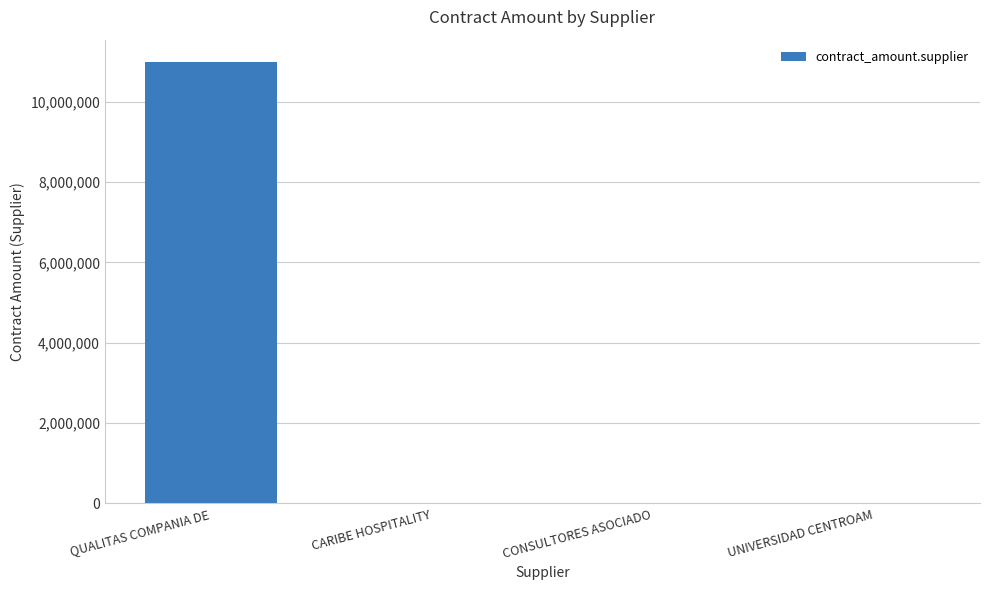

Which label corresponds to the largest value in the chart?

QUALITAS COMPANIA DE